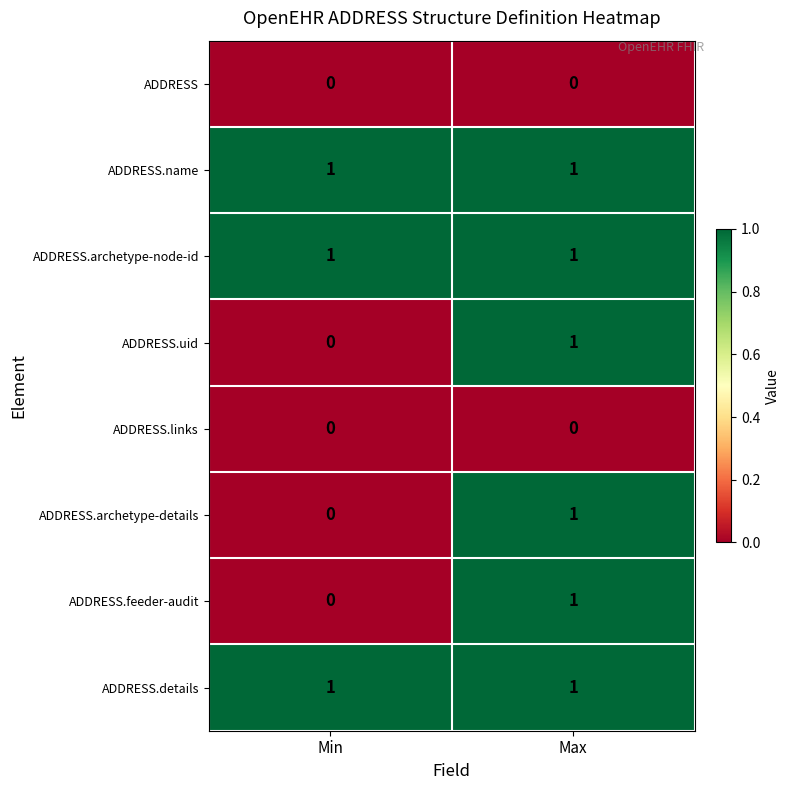

The ADDRESS.archetype-details series shows 0 at Min. True or false?

True